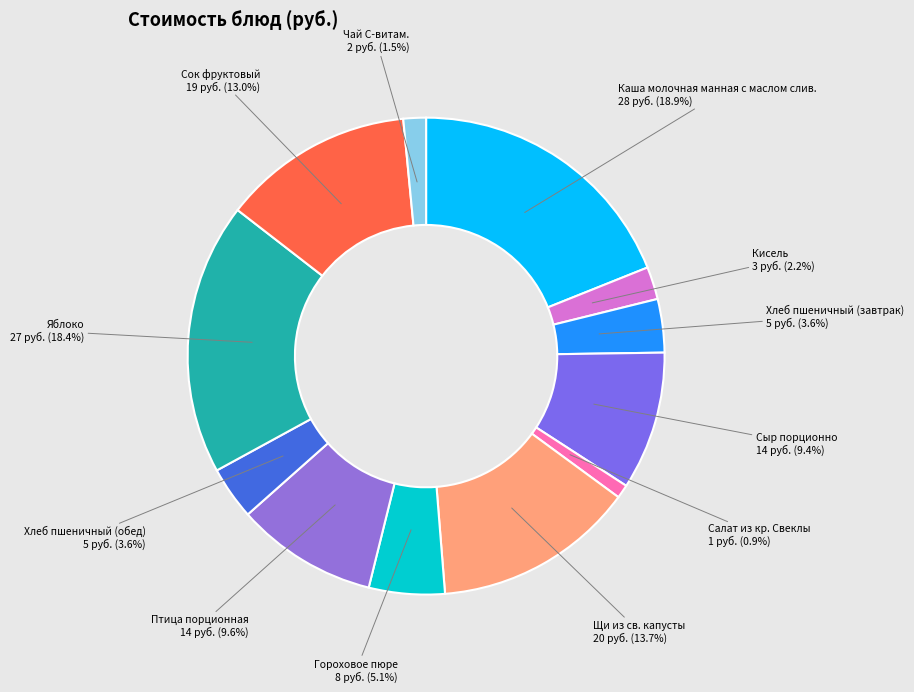

Rank the categories by value from lowest to highest.

Салат из кр. Свеклы, Чай С-витам., Кисель, Хлеб пшеничный (обед), Хлеб пшеничный (завтрак), Гороховое пюре, Сыр порционно, Птица порционная, Сок фруктовый, Щи из св. капусты, Яблоко, Каша молочная манная с маслом слив.